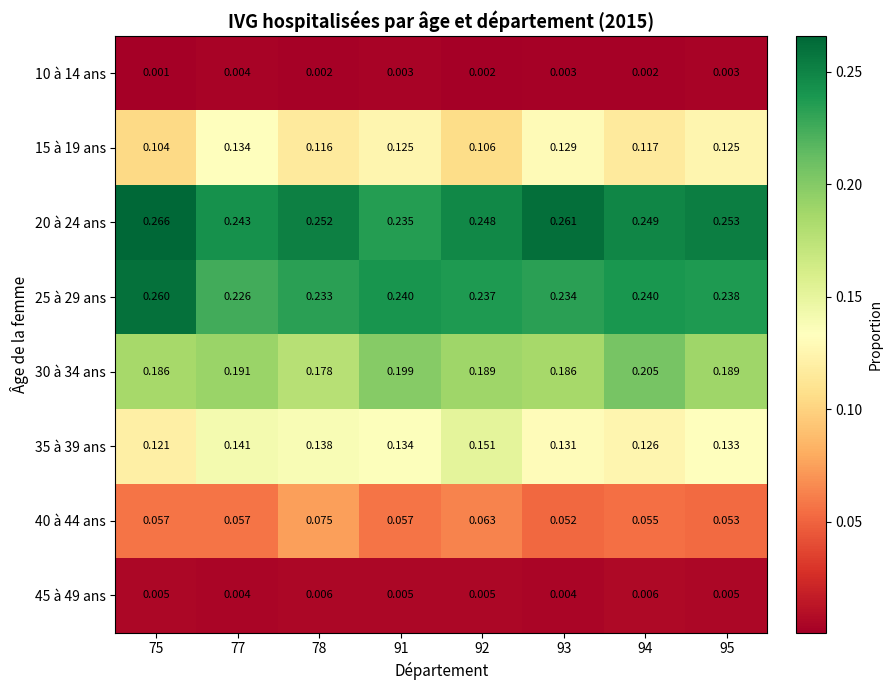

Is the value of 45 à 49 ans at 91 greater than the value of 25 à 29 ans at 75?

No